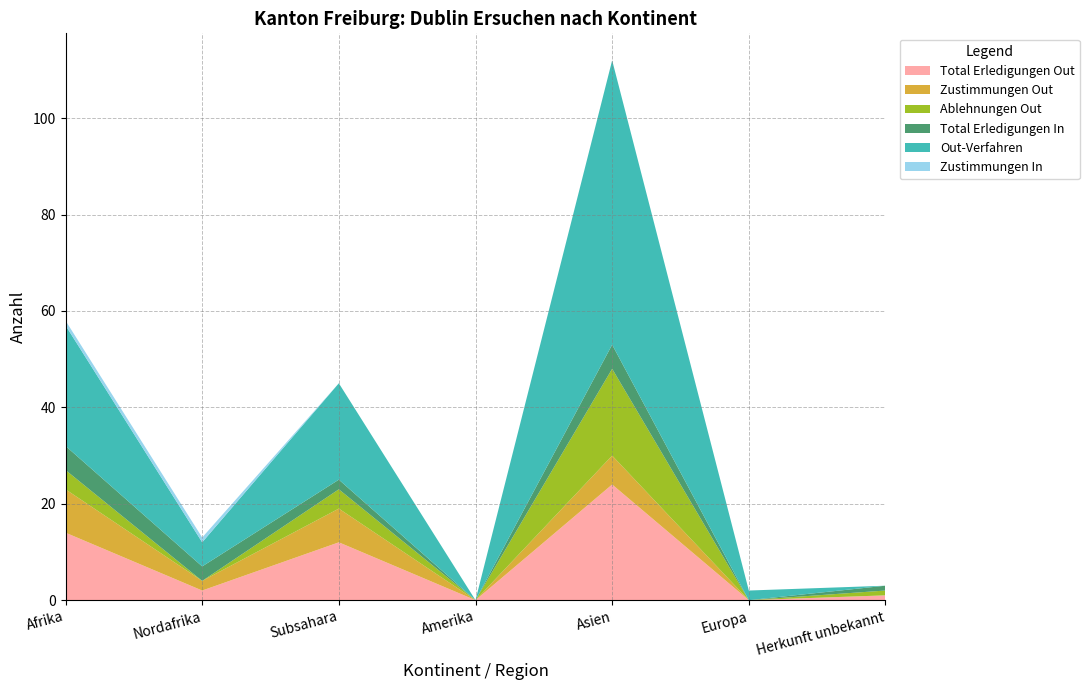

Reading left to right, what are all the values shown in this chart?

Total Erledigungen Out: 14	2	12	0	24	0	1
Zustimmungen Out: 9	2	7	0	6	0	0
Ablehnungen Out: 4	0	4	0	18	0	1
Total Erledigungen In: 5	3	2	0	5	0	1
Out-Verfahren: 25	5	20	0	59	2	0
Zustimmungen In: 1	1	0	0	0	0	0